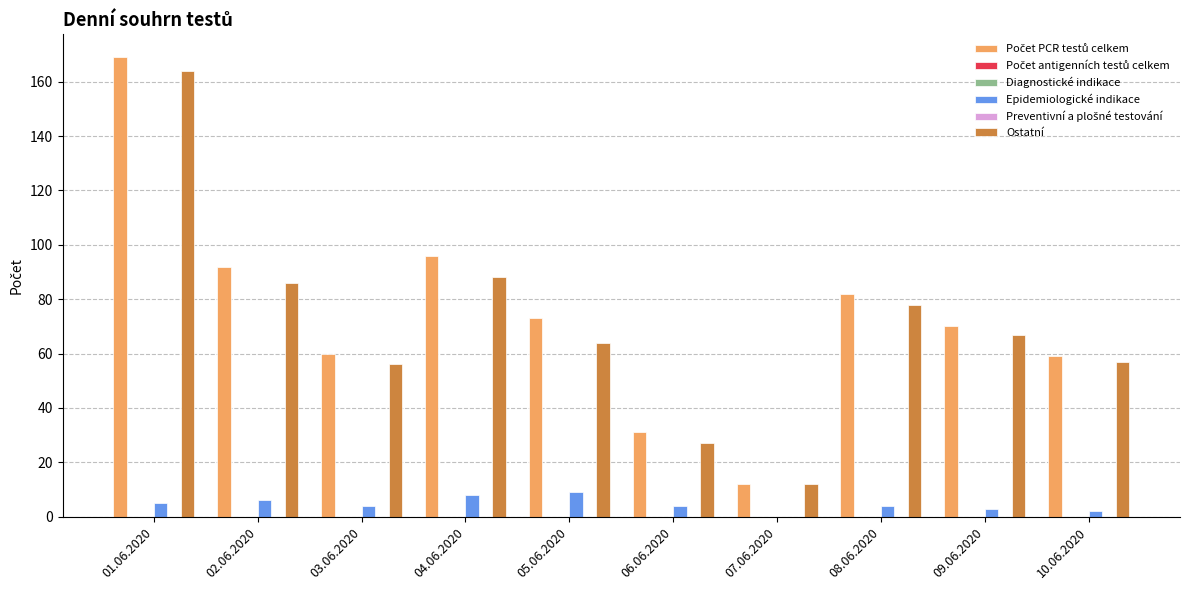

What position from the left is 09.06.2020?

9